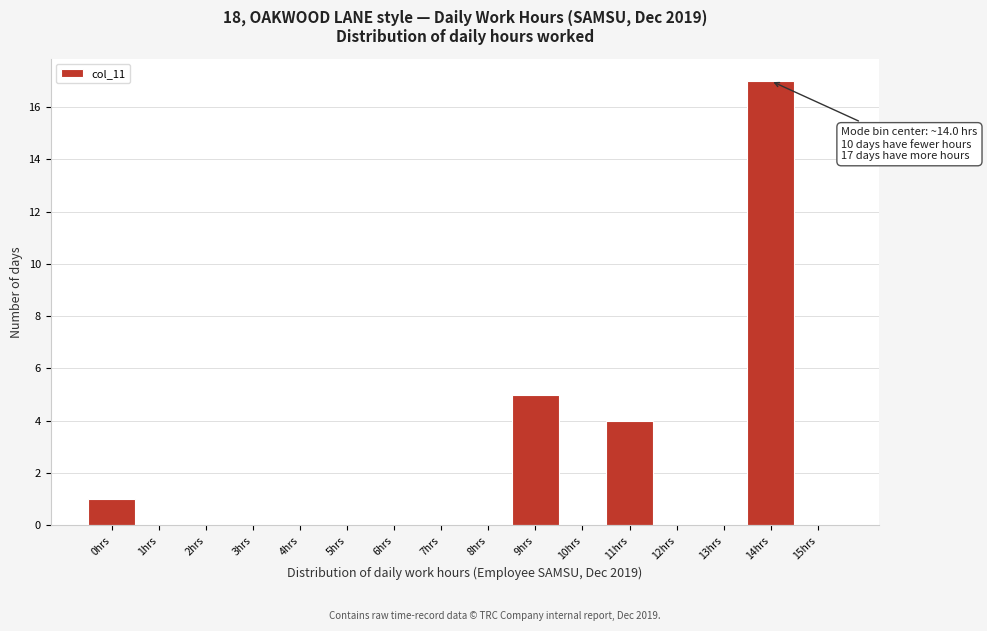

Which range on the x-axis has the tallest bar?

13.5 to 14.5